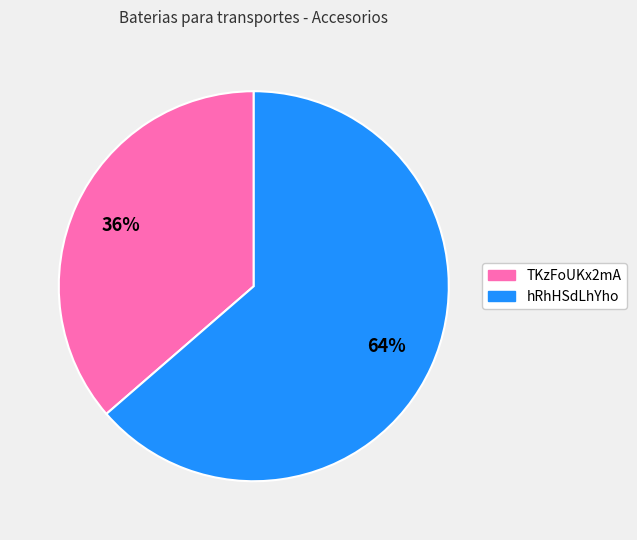

To the nearest percent, what percentage of the pie is TKzFoUKx2mA?

36%